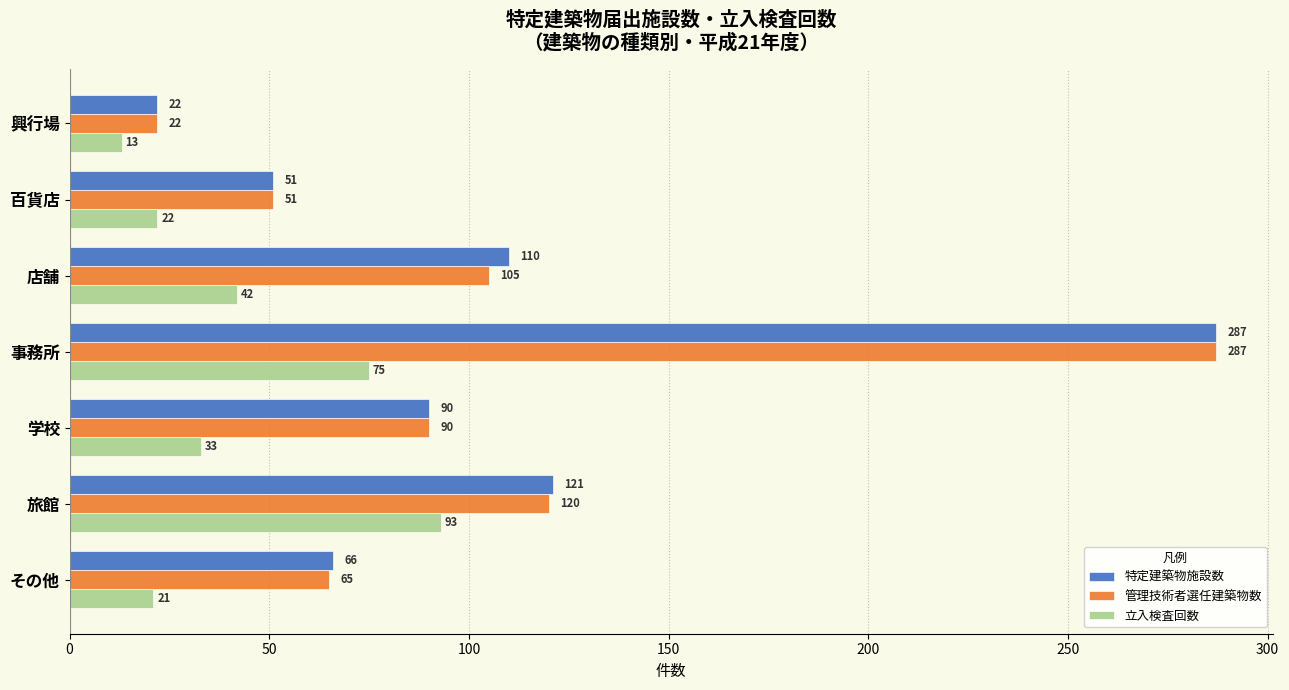

At which category is the sum across all series the highest?

事務所